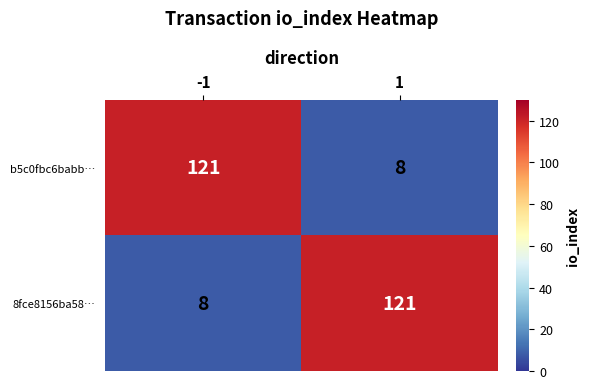

What is the minimum value shown in the chart?

8